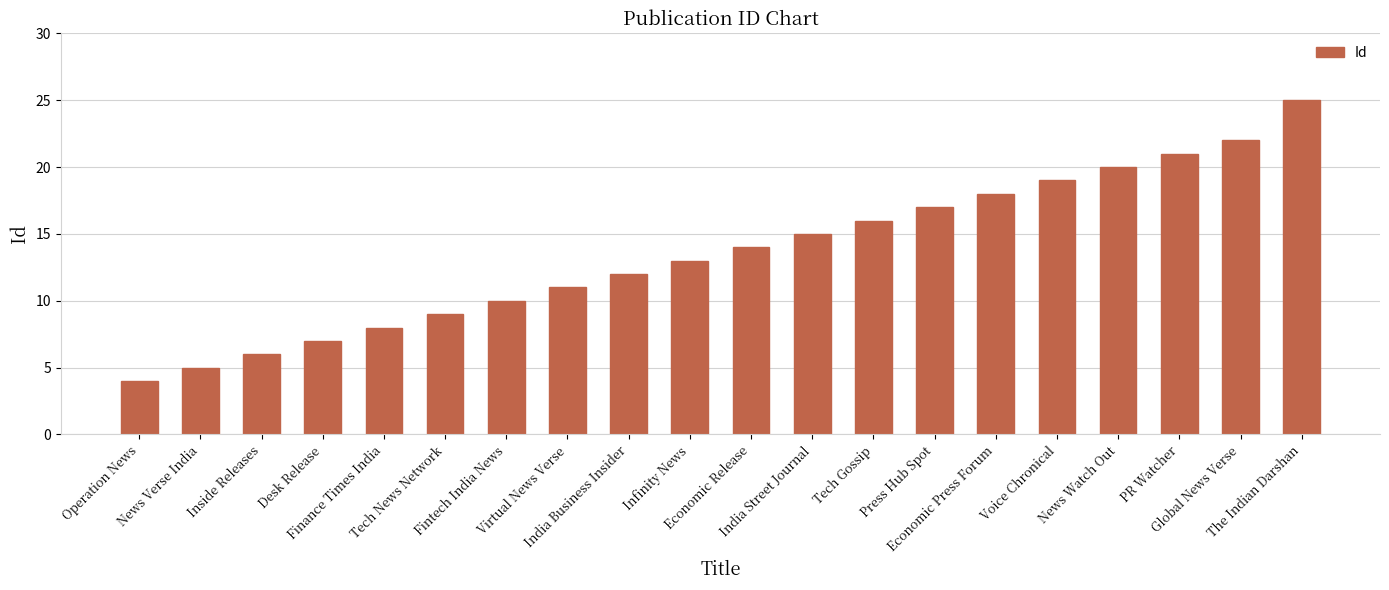

What is the difference between the maximum and minimum values?

21